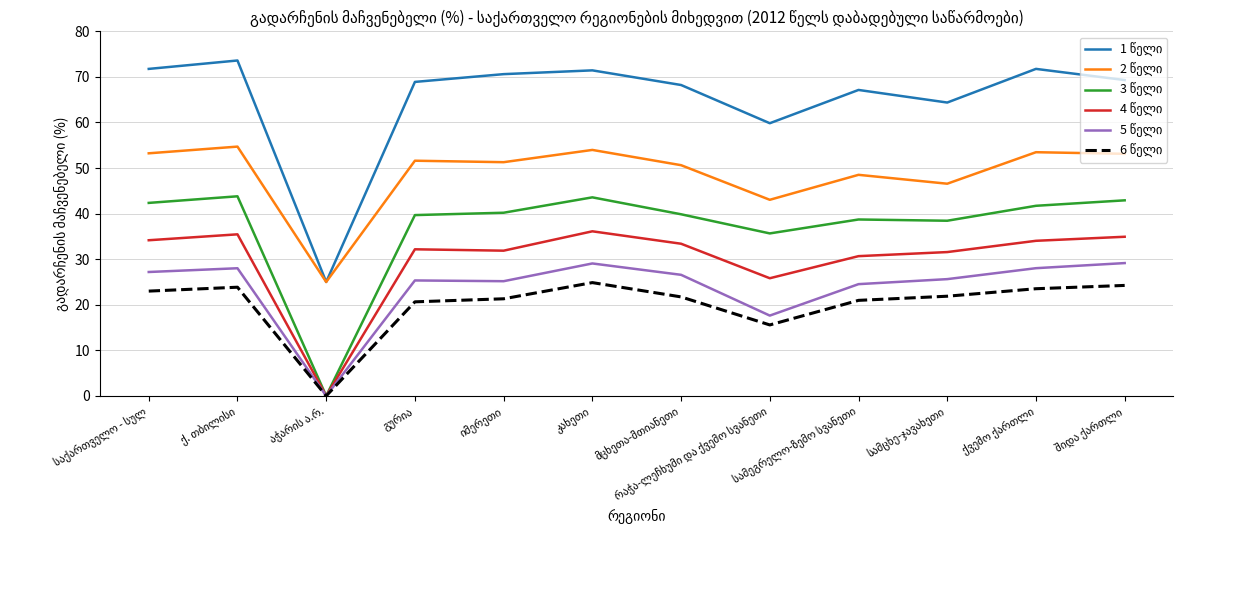

What is the maximum value for 1 წელი?

73.6